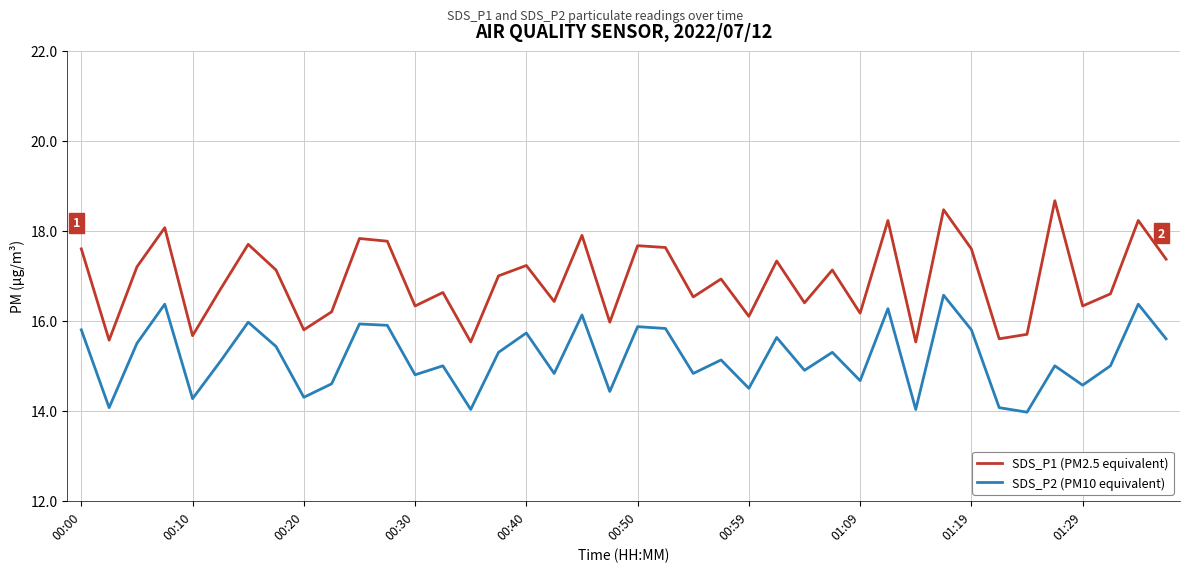

Which series has the largest total across all categories?

SDS_P1 (PM2.5 equivalent)